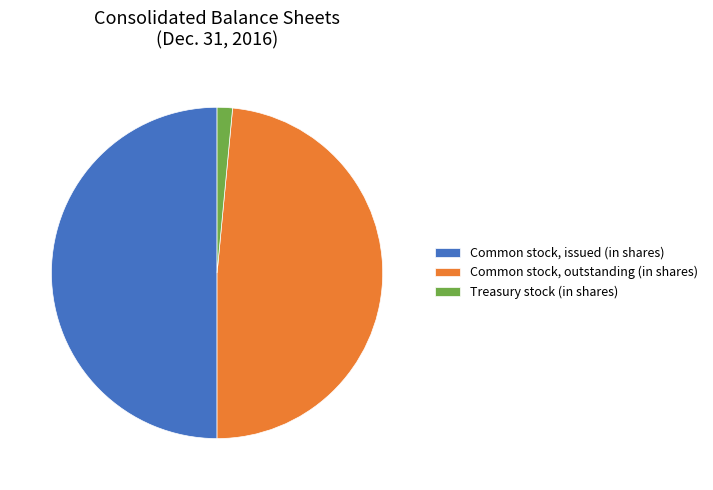

Is the sum of Common stock, issued (in shares) and Common stock, outstanding (in shares) greater than half?

Yes